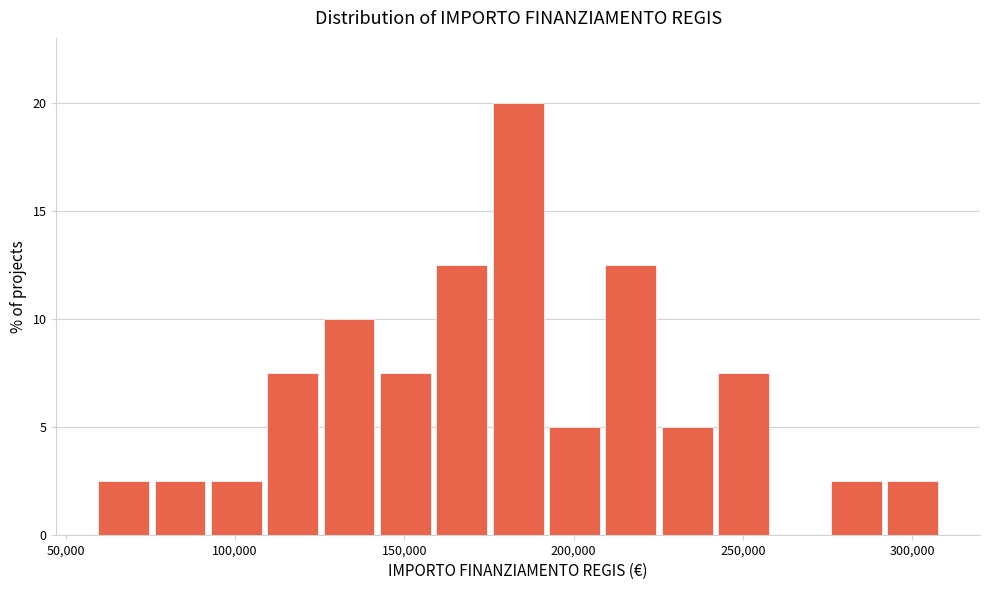

Read against the x-axis, roughly where is the centre of the tallest bar?

185000